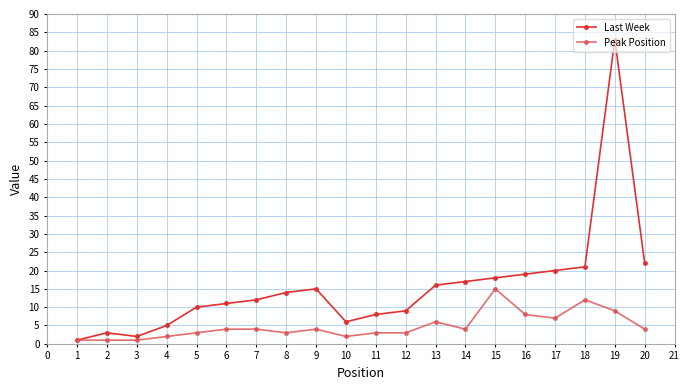

At 18, list the series in order from largest to smallest.

Last Week, Peak Position